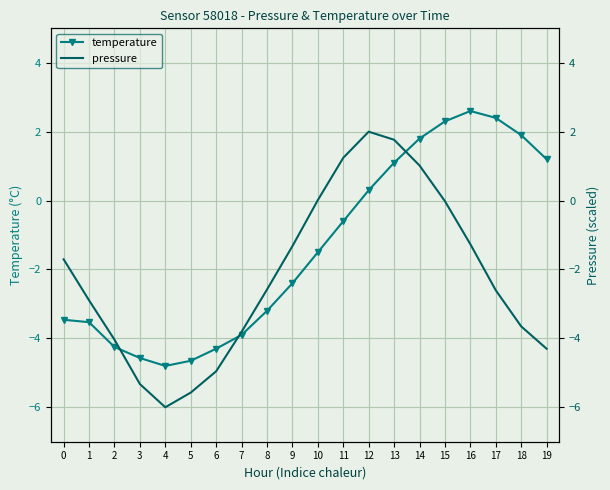

Reading left to right, what are all the values shown in this chart?

temperature: 0=-3.5	1=-3.5	2=-4.2	3=-4.6	4=-4.8	5=-4.7	6=-4.3	7=-3.9	8=-3.2	9=-2.4	10=-1.5	11=-0.6	12=0.3	13=1.1	14=1.8	15=2.3	16=2.6	17=2.4	18=1.9	19=1.2
pressure: 0=-1.7	1=-2.9	2=-4.0	3=-5.3	4=-6.0	5=-5.6	6=-5.0	7=-3.8	8=-2.6	9=-1.3	10=0.0	11=1.2	12=2.0	13=1.8	14=1.0	15=-0.0	16=-1.3	17=-2.6	18=-3.7	19=-4.3